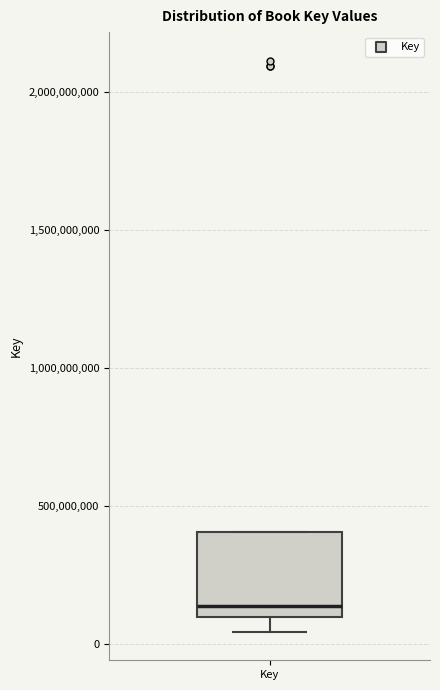

Transcribe this box plot: give where the median line is, the range the box spans, and where the two whiskers end, as read against the y-axis. The values are not printed on the chart, so give them approximately, as read against the axis.

median 150000000, box 100000000 to 400000000, whiskers 50000000 to 400000000